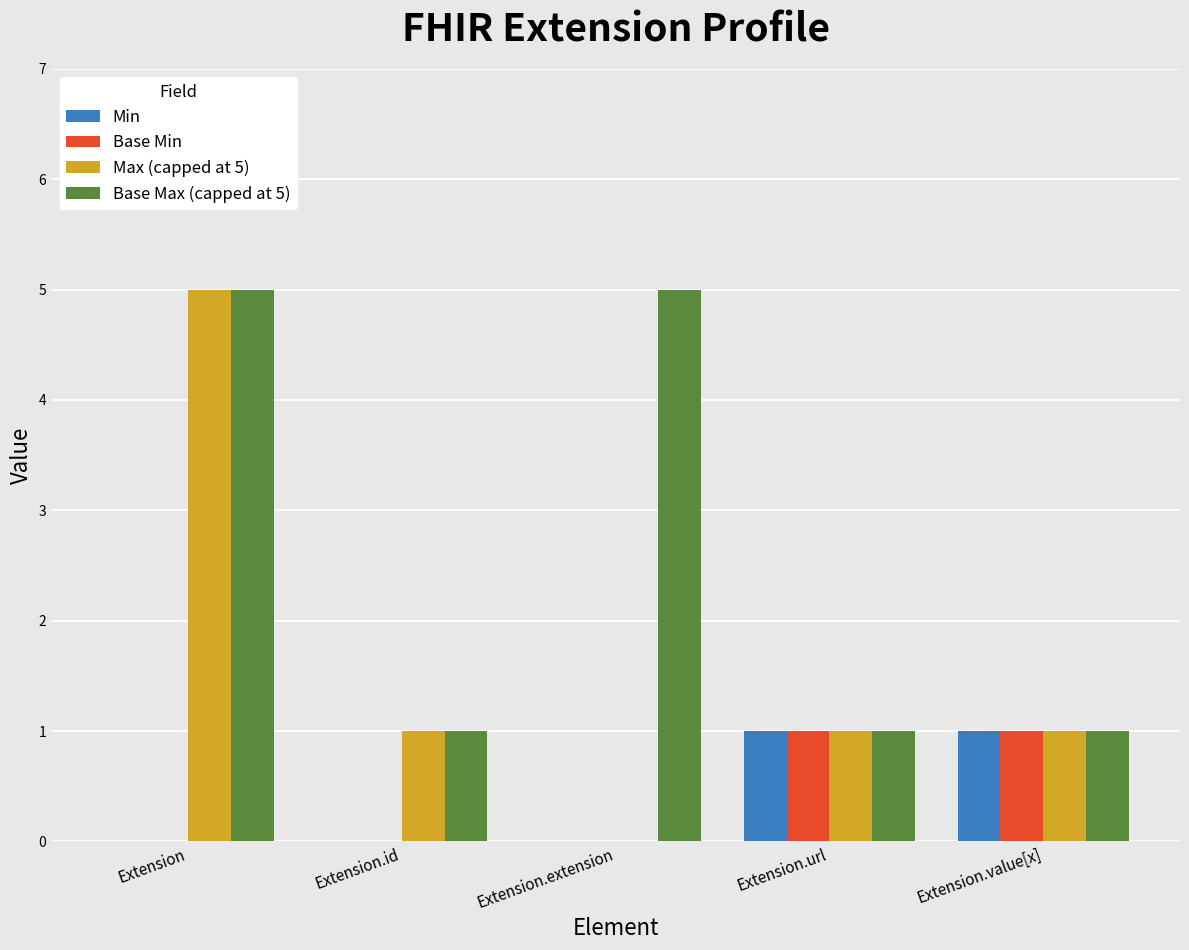

Is it true that Base Max (capped at 5) equals 2 at Extension.value[x]?

False